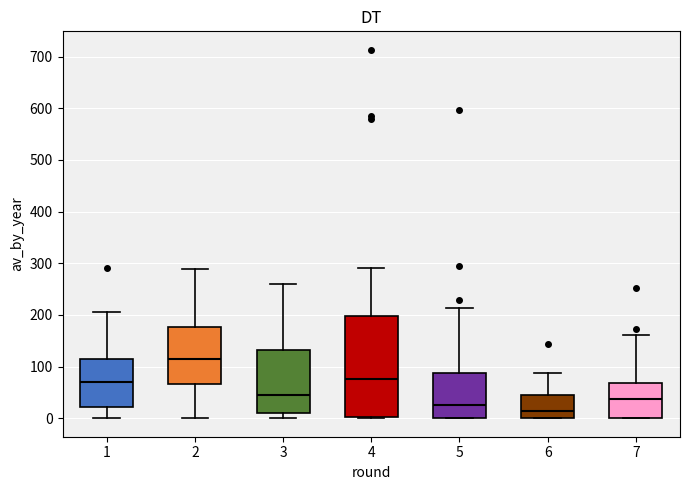

Reading left to right, transcribe this box plot: for each box, give where its median line is, the range the box spans, and where its two whiskers end, as read against the y-axis. The values are not printed on the chart, so give them approximately, as read against the axis.

1: median 70, box 20 to 120, whiskers 0 to 210
2: median 120, box 70 to 180, whiskers 0 to 290
3: median 40, box 10 to 130, whiskers 0 to 260
4: median 80, box 0 to 200, whiskers 0 (just below the box's lower edge) to 290
5: median 30, box 0 to 90, whiskers 0 to 210
6: median 10, box 0 to 50, whiskers 0 to 90
7: median 40, box 0 to 70, whiskers 0 to 160